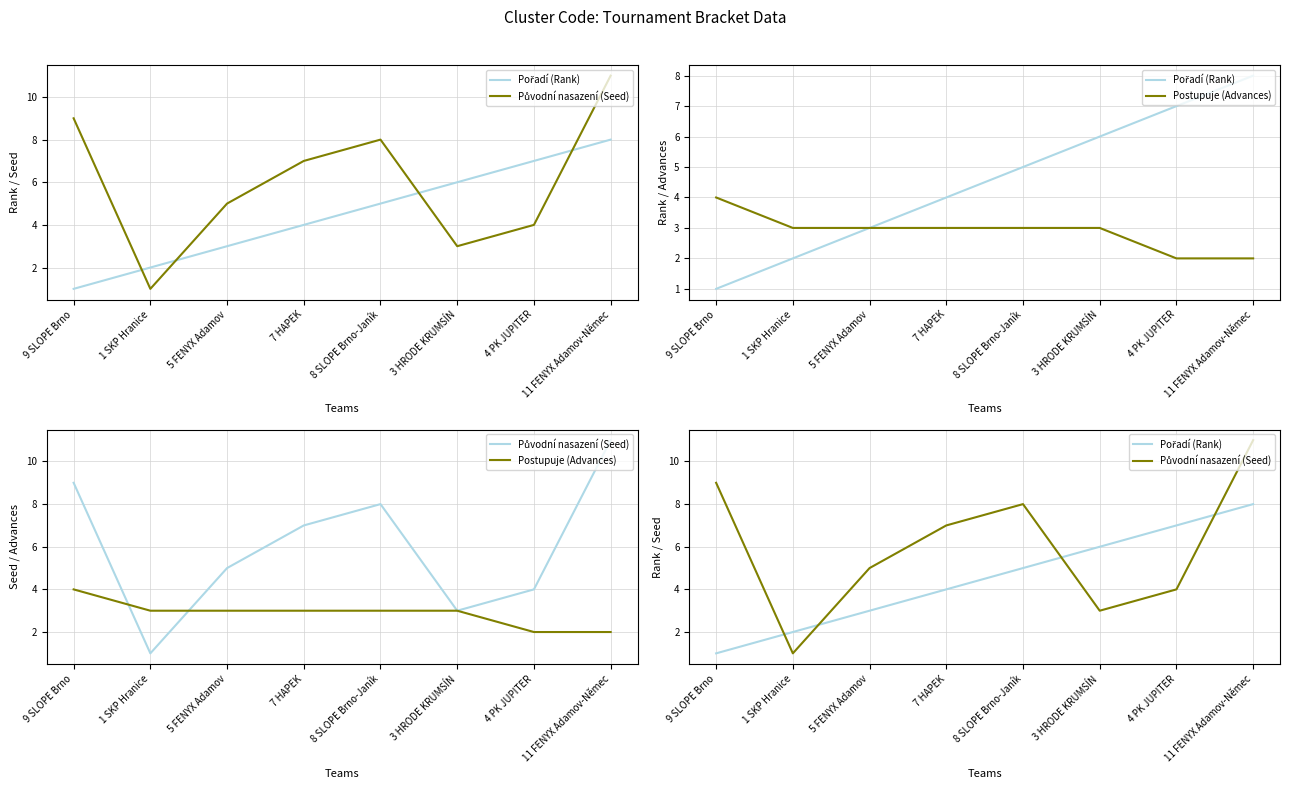

True or false: Postupuje (Advances) and Pořadí (Rank) cross at least once.

False